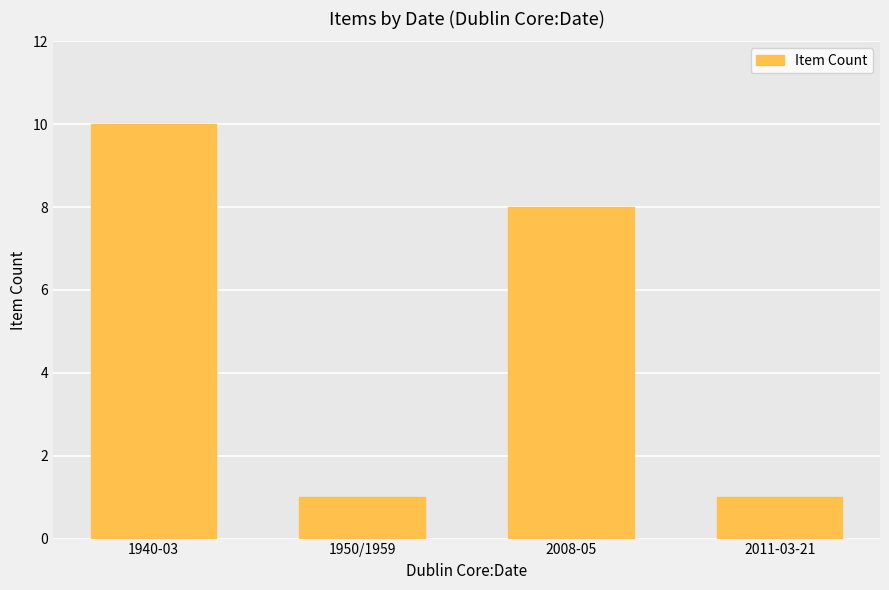

Which label corresponds to the largest value in the chart?

1940-03